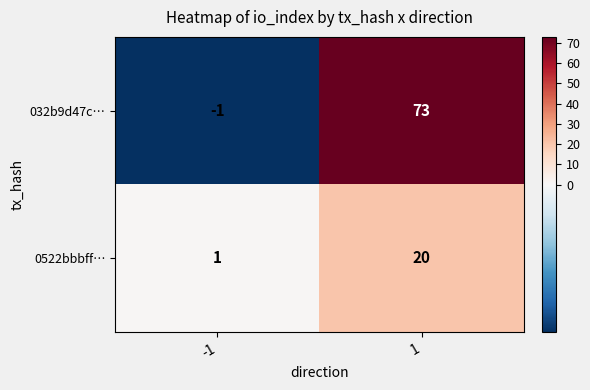

Rank the series at 1 from highest to lowest value.

032b9d47c…, 0522bbbff…